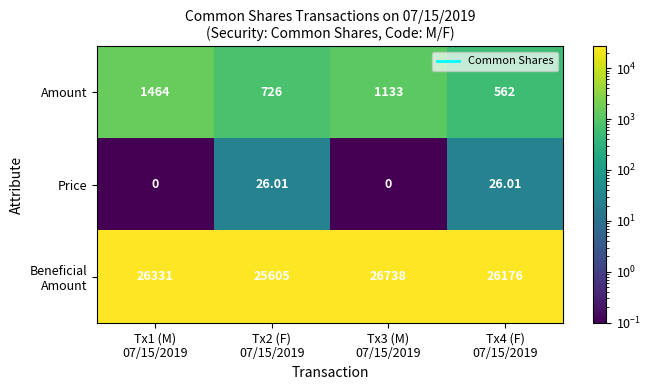

How many distinct data groups are displayed?

3